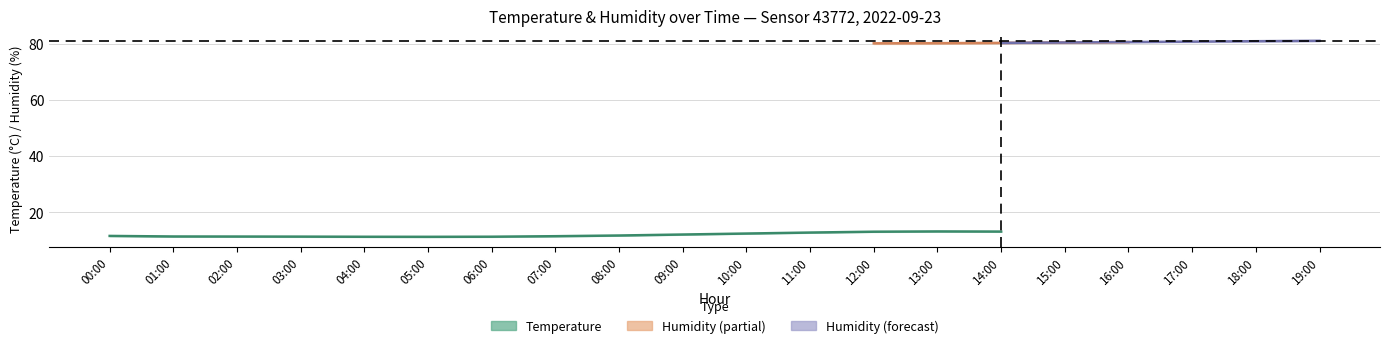

True or false: humidity_upper has more than 1 points higher than both neighbors.

False